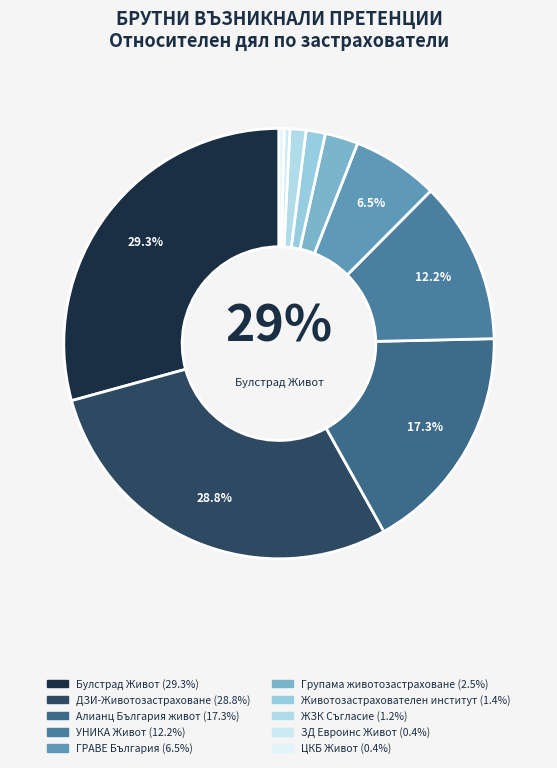

How many slices are in this pie chart?

10